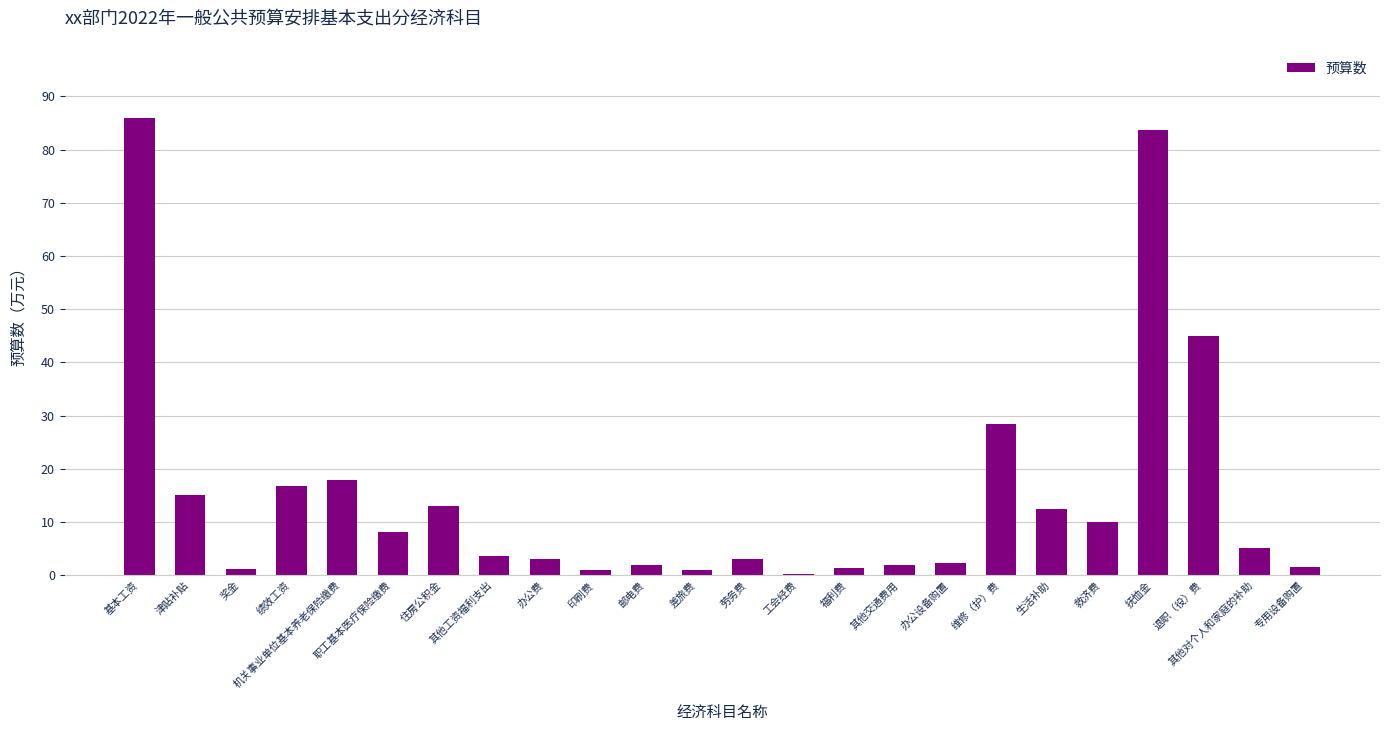

The value at 退职（役）费 is 45.0. True or false?

True